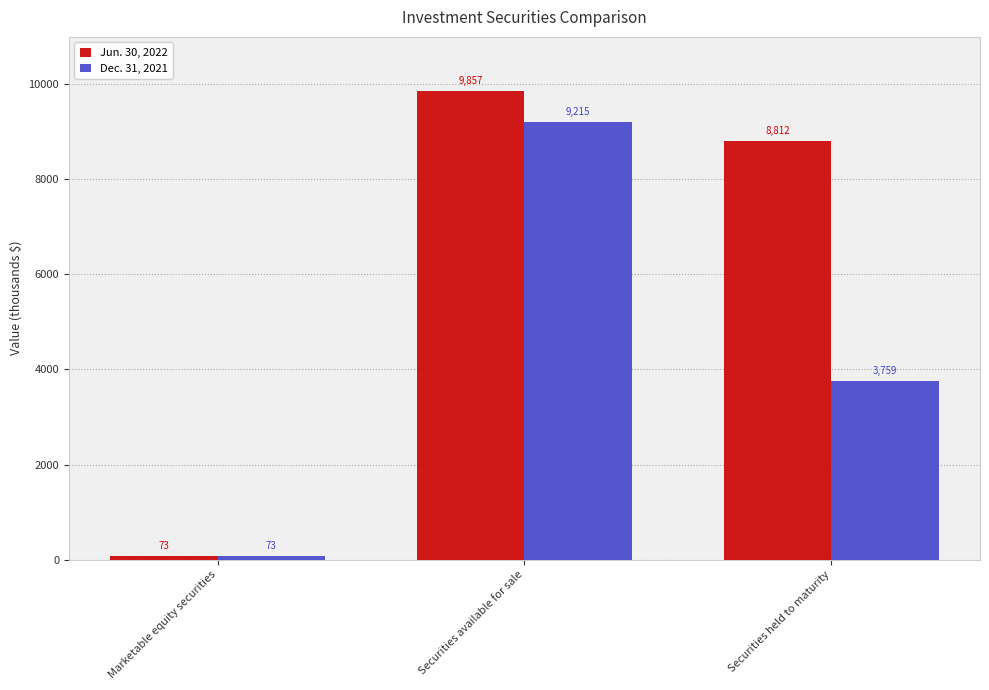

Between Securities available for sale and Securities held to maturity, which series saw the biggest shift?

Dec. 31, 2021